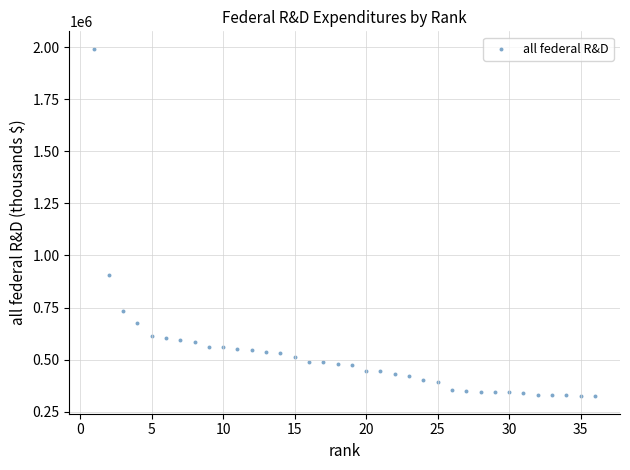

What is the range of X values (max minus min)?

35